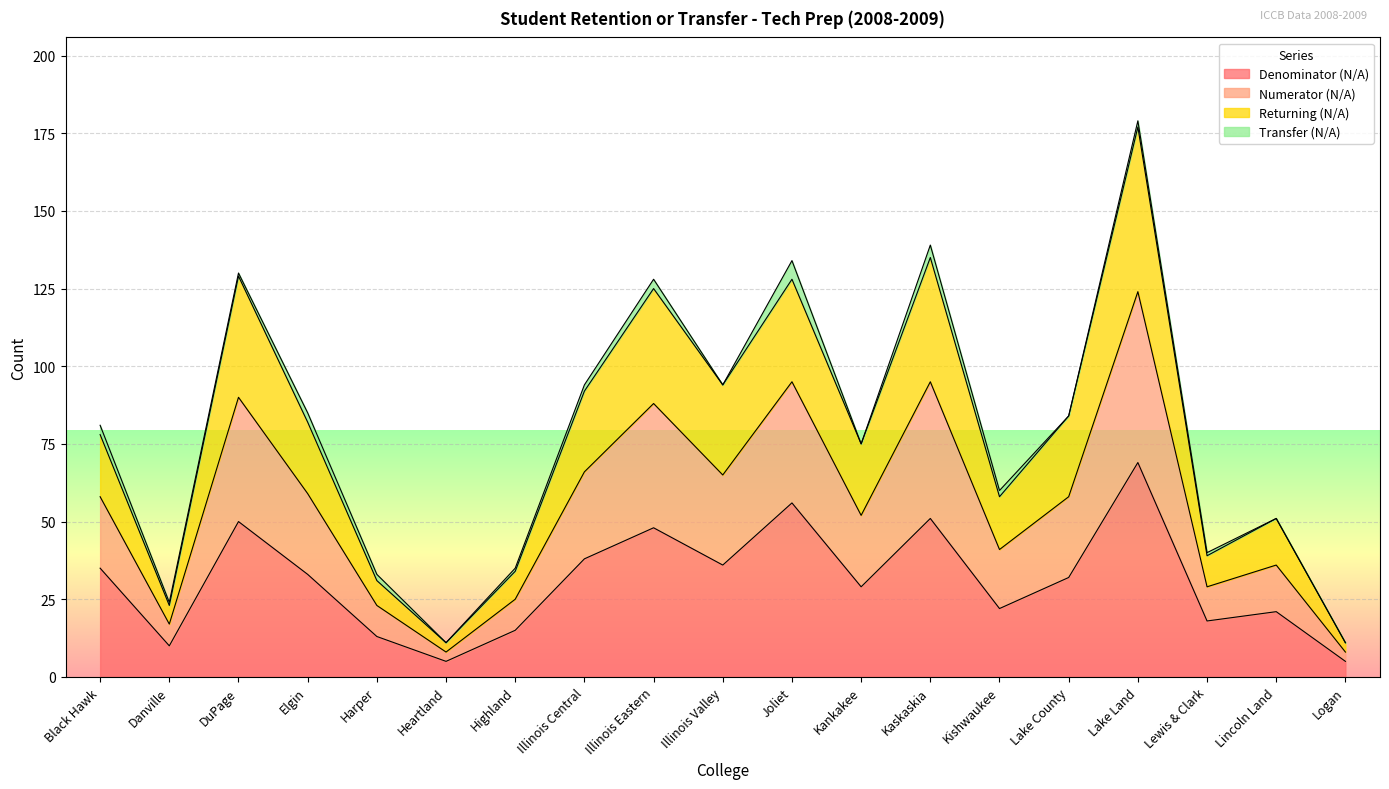

True or false: Numerator (N/A) and Returning (N/A) intersect in this chart.

False